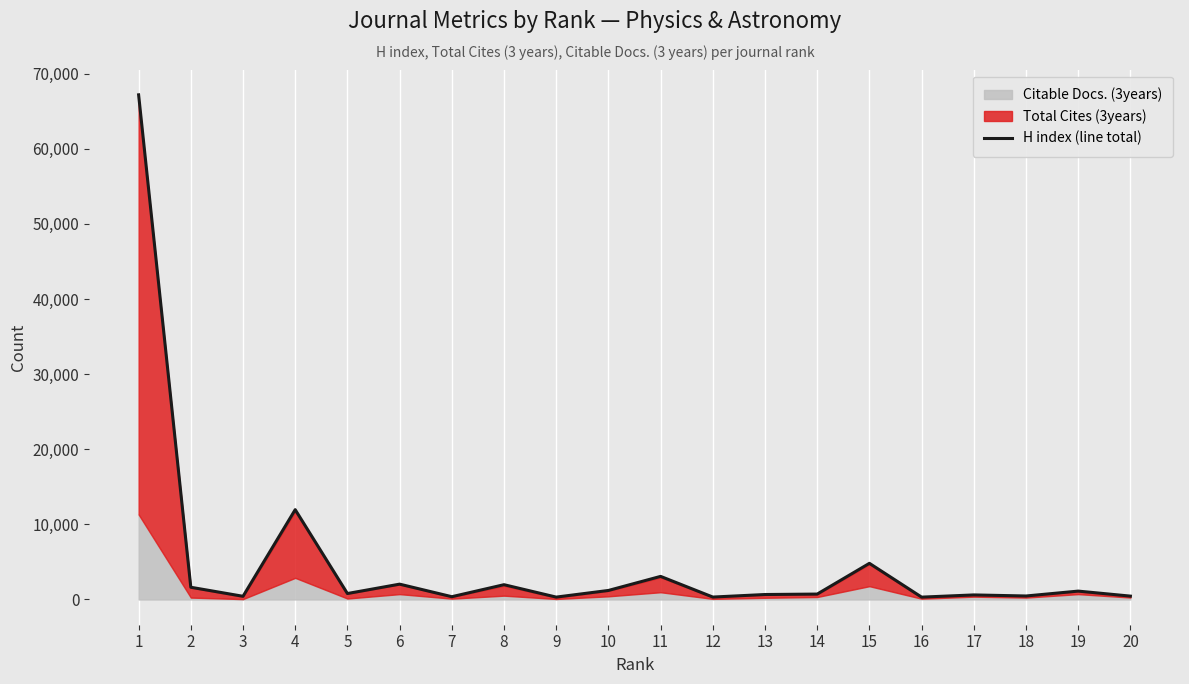

What is the sum of all values?

100431